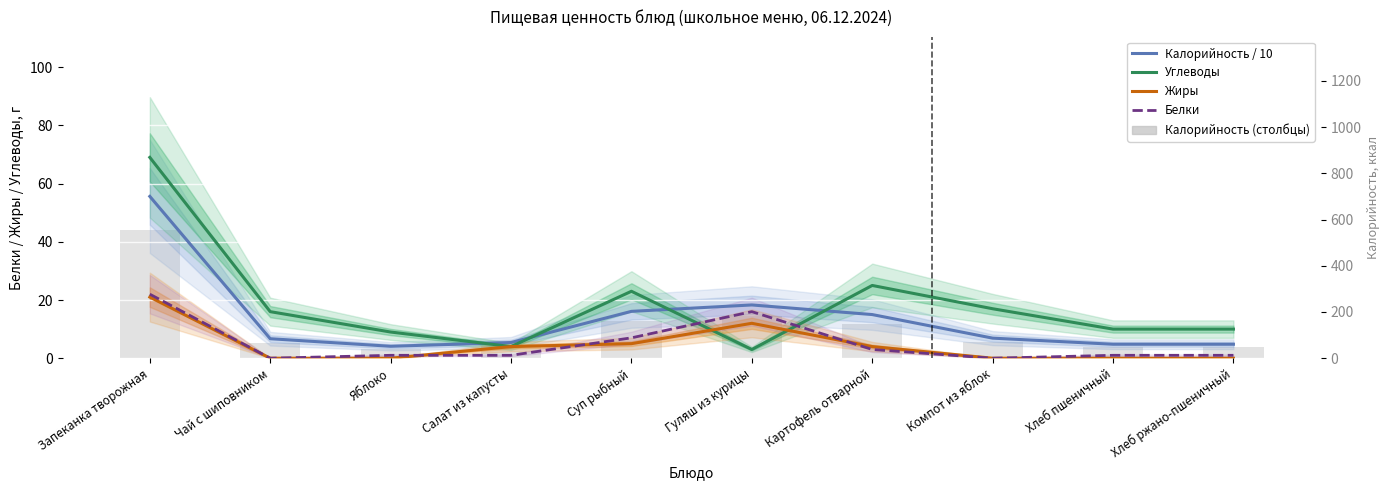

The Белки series shows 0.3 at Яблоко. True or false?

False